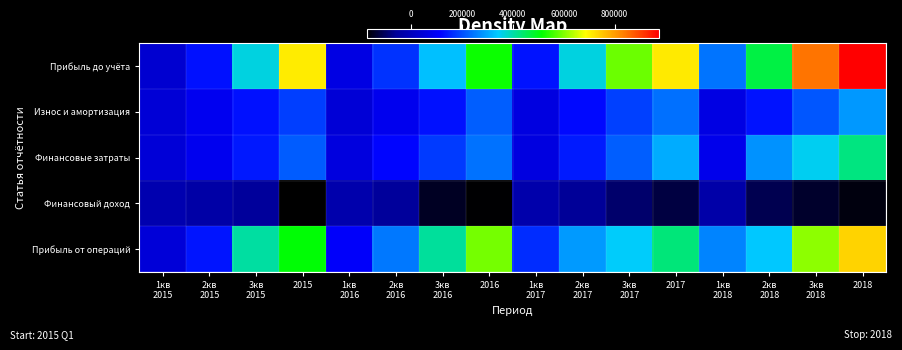

Which series has the widest spread of values?

Прибыль до учёта